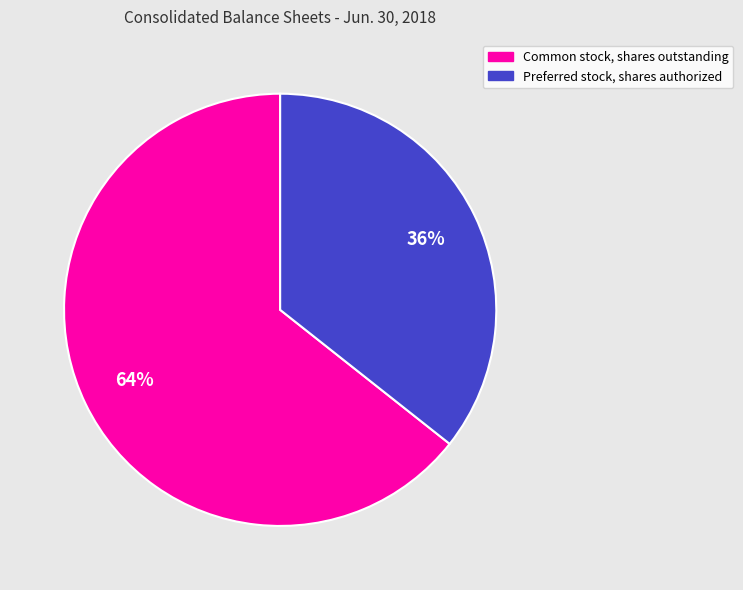

The Preferred stock, shares authorized slice represents 30% of the pie. True or false?

False